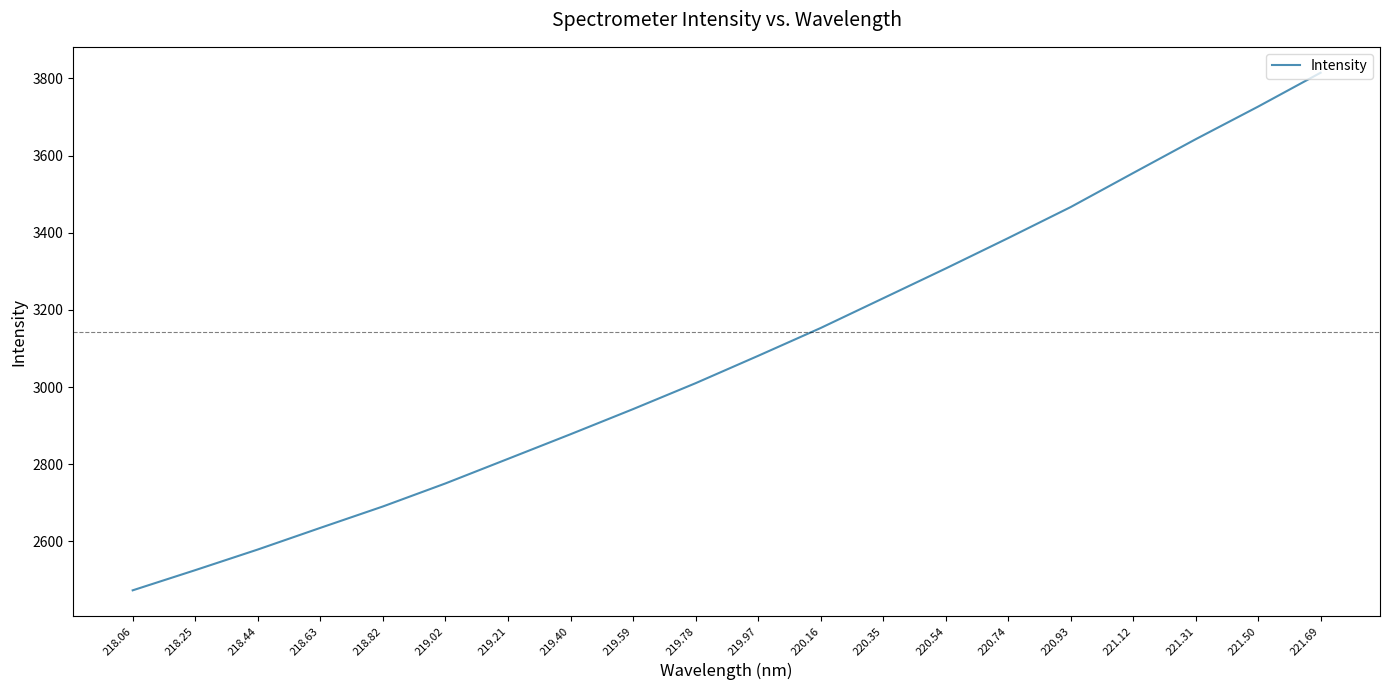

What is the difference between the maximum and minimum values?

1341.5